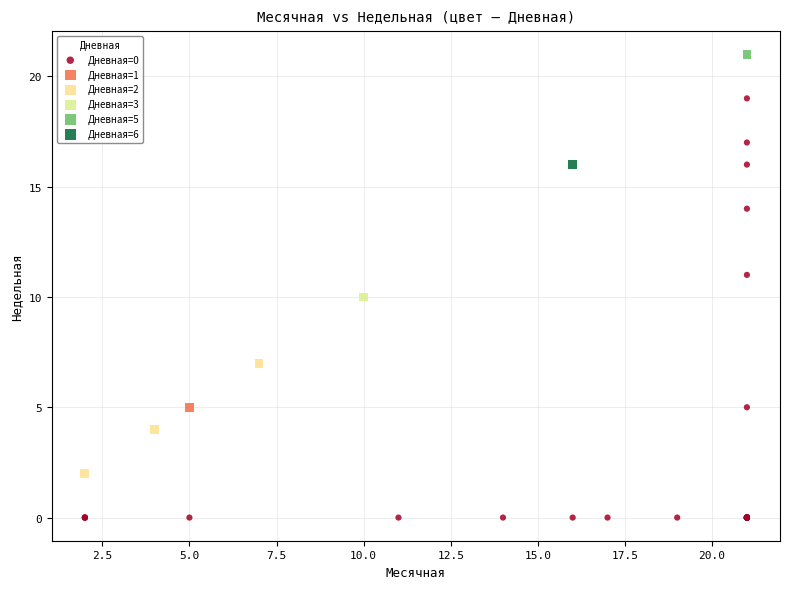

Which series contains the highest Y value?

Дневная=5